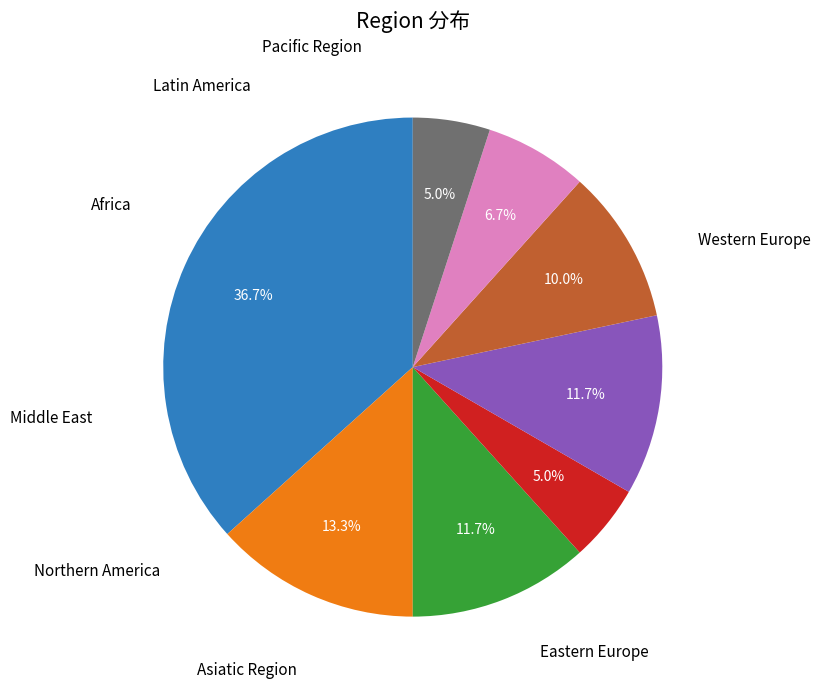

Does any single category account for the majority?

No